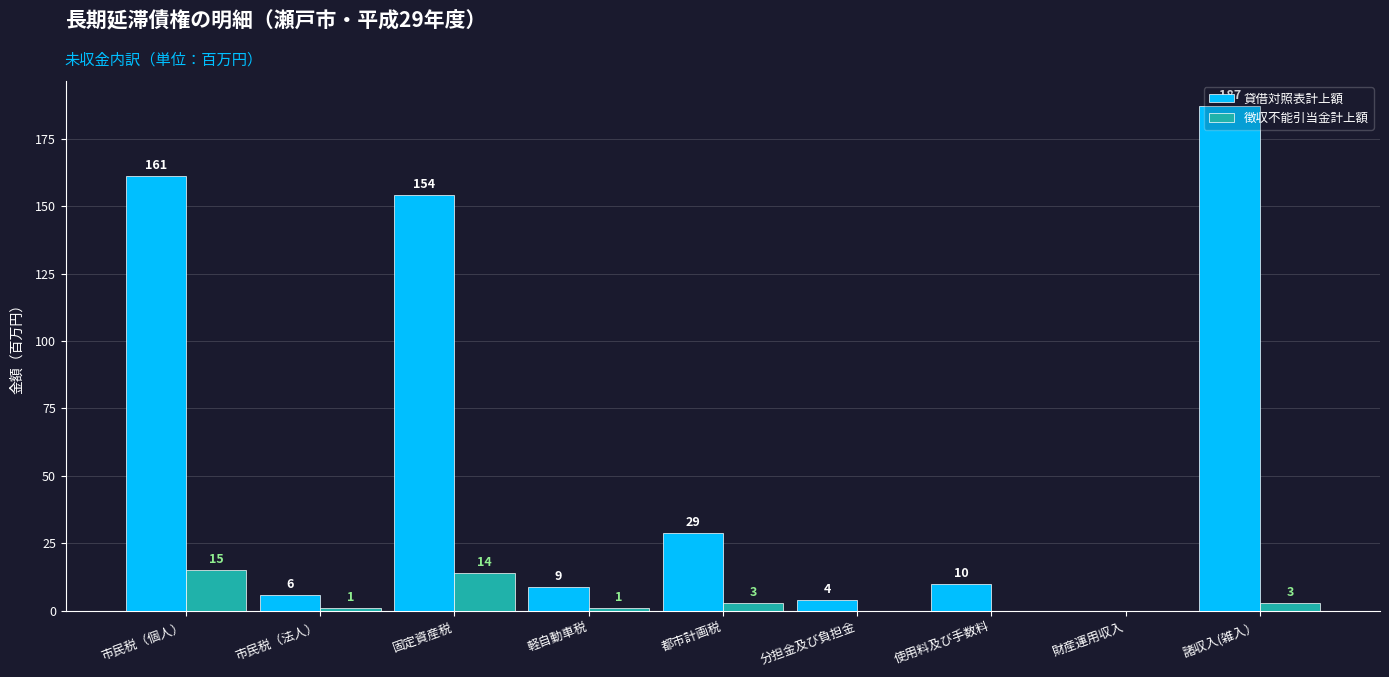

What is the difference between the 貸借対照表計上額 values at 軽自動車税 and 市民税（個人）?

152